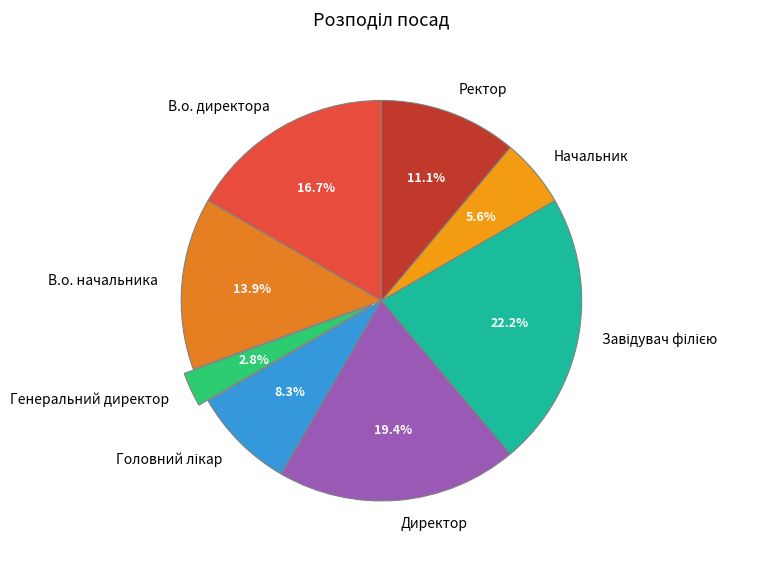

To the nearest percent, what is the difference between the Генеральний директор and Директор slice percentages?

17%